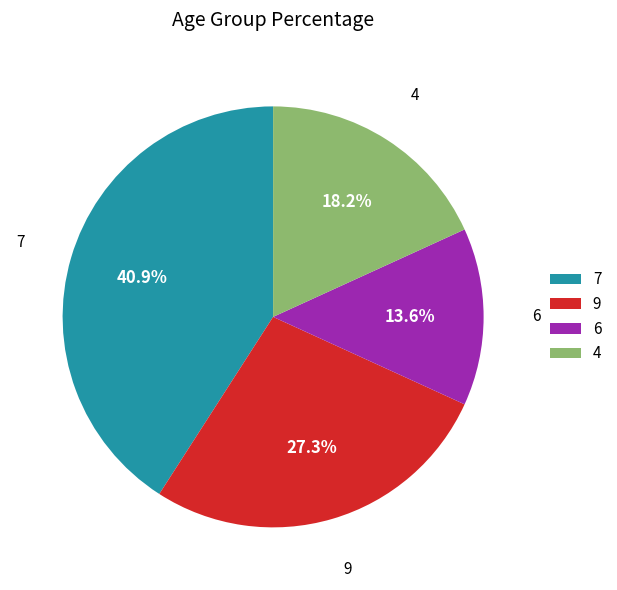

Is there any slice that represents more than half of the pie?

No